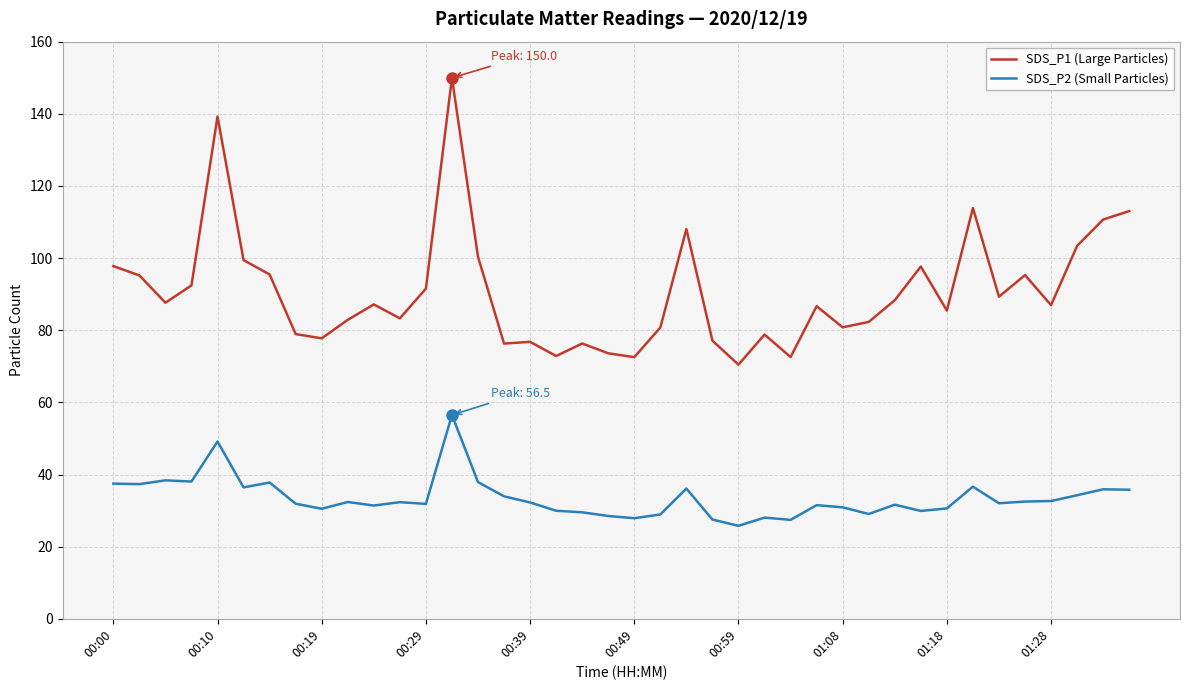

True or false: SDS_P2 (Small Particles) and SDS_P1 (Large Particles) intersect in this chart.

False